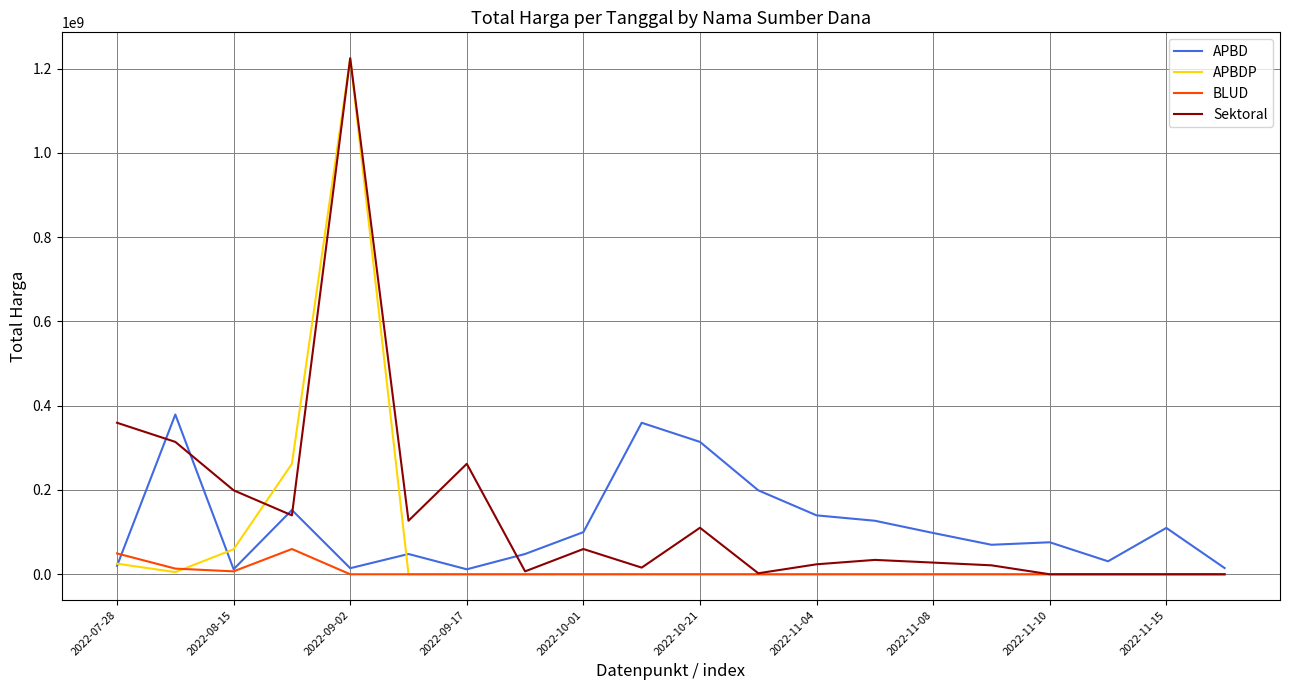

What is the maximum value for APBDP?

1224682000